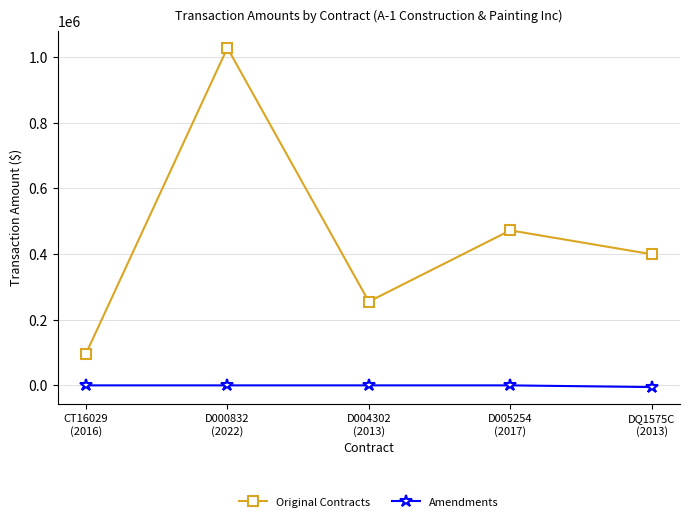

Reading right to left, list all the values displayed in this chart.

Original Contracts: DQ1575C
(2013)=399200.0	D005254
(2017)=471927.5	D004302
(2013)=255000.0	D000832
(2022)=1027400.0	CT16029
(2016)=96500.0
Amendments: DQ1575C
(2013)=-5173.0	D005254
(2017)=0.0	D004302
(2013)=0.0	D000832
(2022)=0.0	CT16029
(2016)=0.0